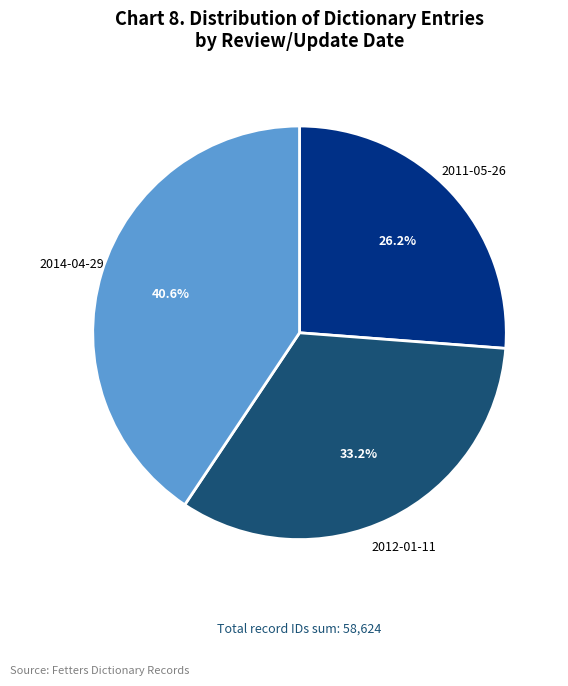

To the nearest percent, what is the difference between the 2011-05-26 and 2012-01-11 slice percentages?

7%